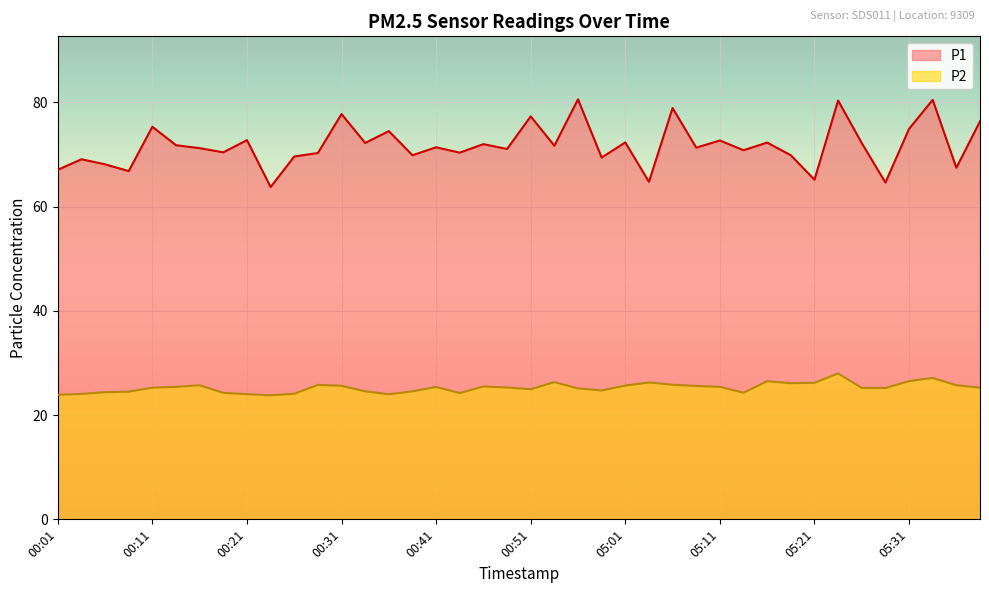

How many lines are shown in the chart?

2